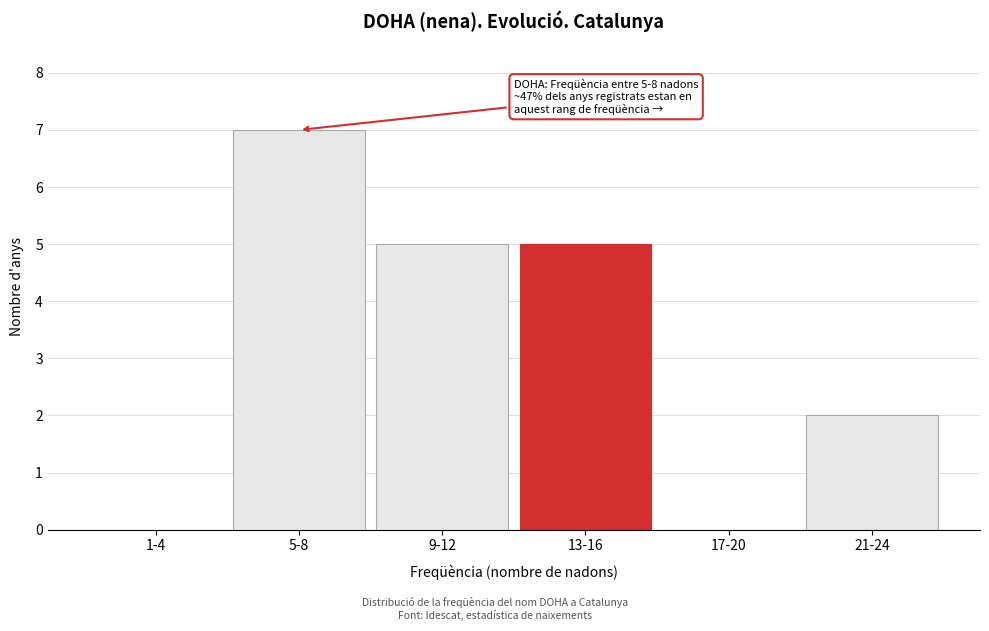

Reading left to right, transcribe all the data shown in this chart.

1-4=0	5-8=7	9-12=5	13-16=5	17-20=0	21-24=2